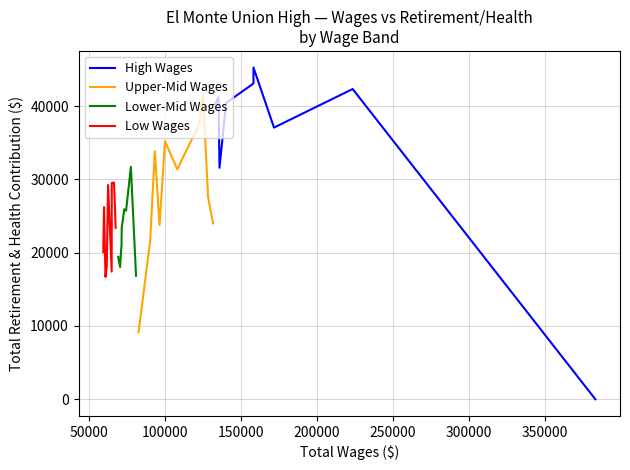

How many values in High Wages are above zero?

9